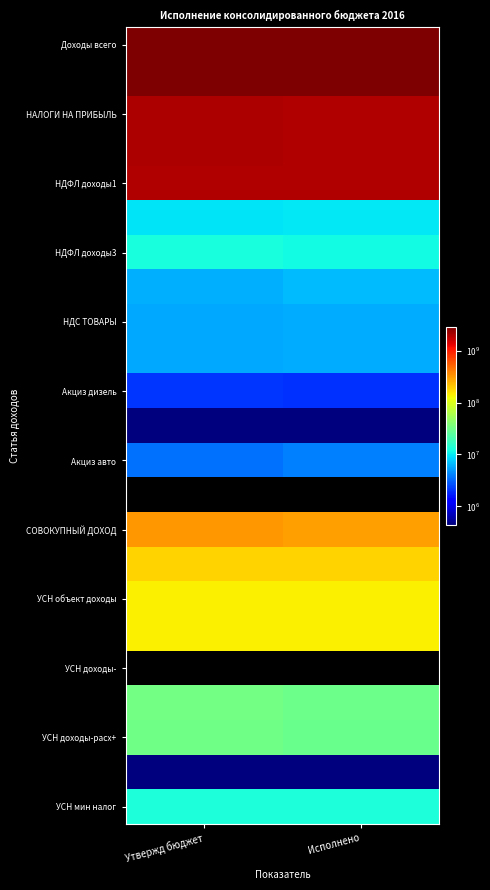

At which category is the sum across all series the highest?

Утвержд бюджет